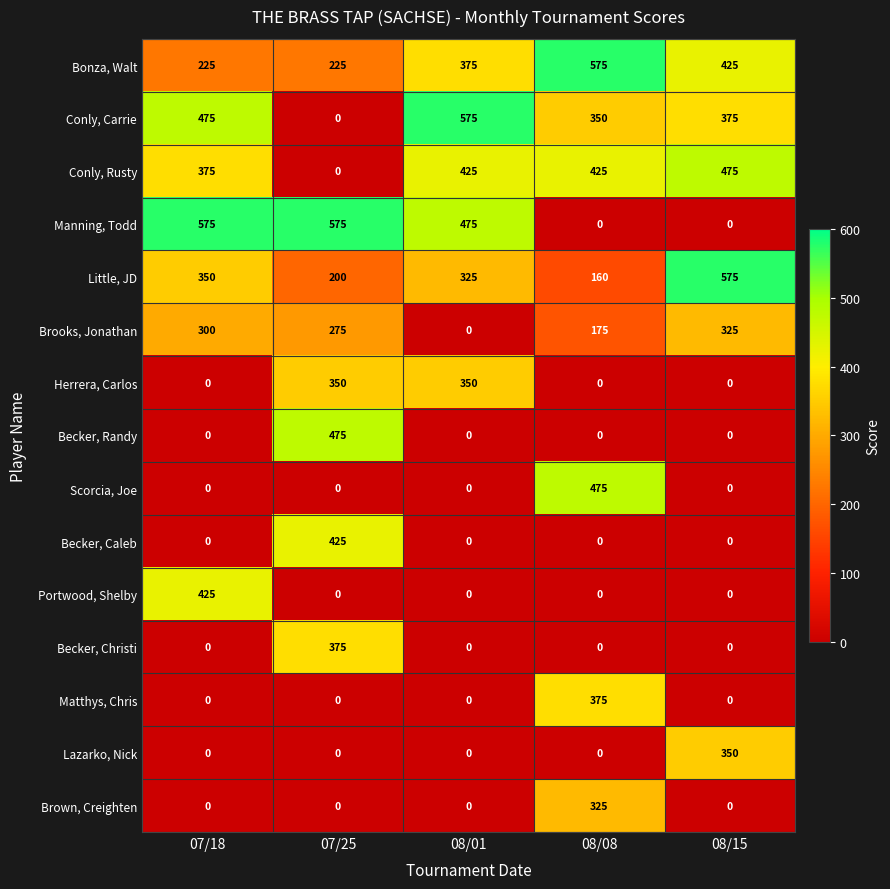

Which series has the largest total across all categories?

Bonza, Walt